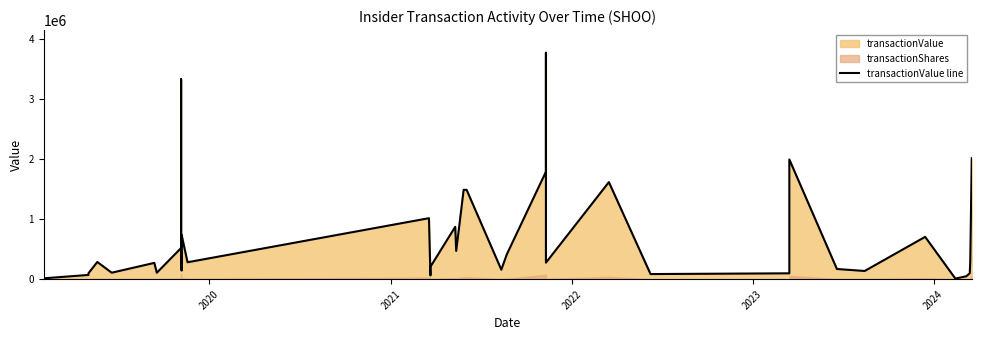

Reading left to right, extract all data points from this chart.

46920	16000	71980	98891	287277	109056	272250	108516	519625	1787250	3323100	614606	617850	144644	740520	282816	1015200	64556	207906	871763	470635	1486368	1486368	159207	412678	1787250	3765000	275880	1614696	86571	98924	1992010	170732	137788	704913	10854	50560	100148	301836	2012144